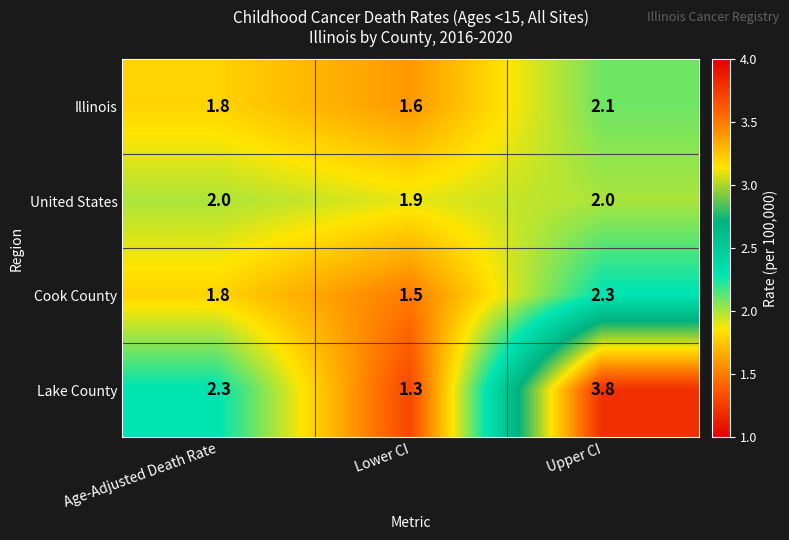

Which series has the largest range (max minus min)?

Lake County